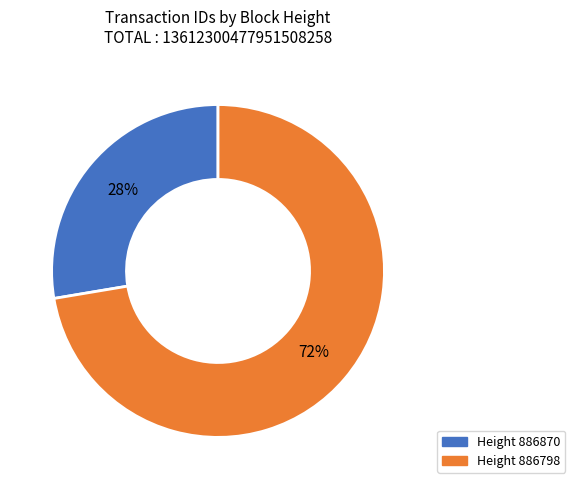

To the nearest percent, what is the average slice percentage?

50%